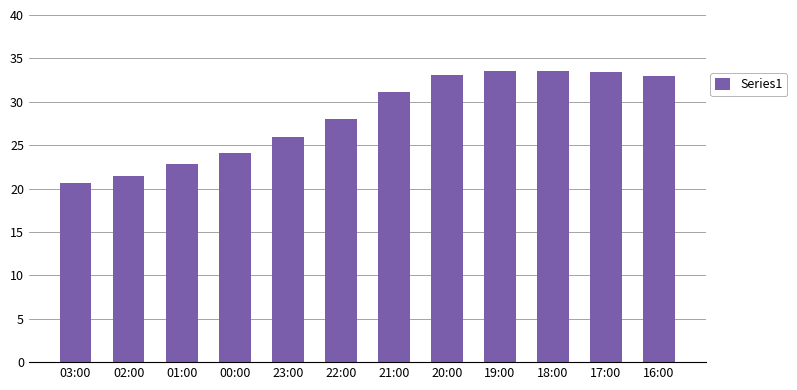

Between 00:00 and 20:00, which is larger?

20:00